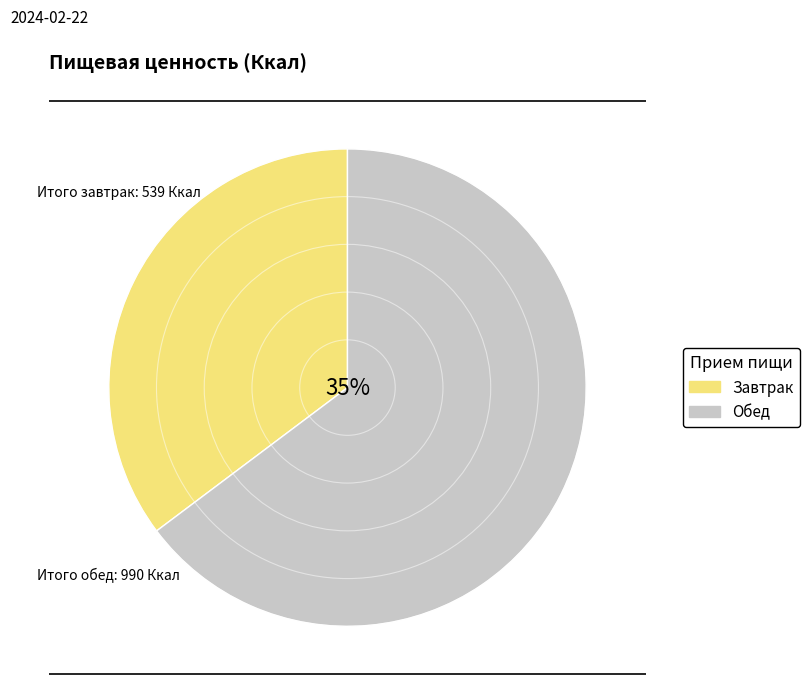

Is Обед the majority of the pie?

Yes